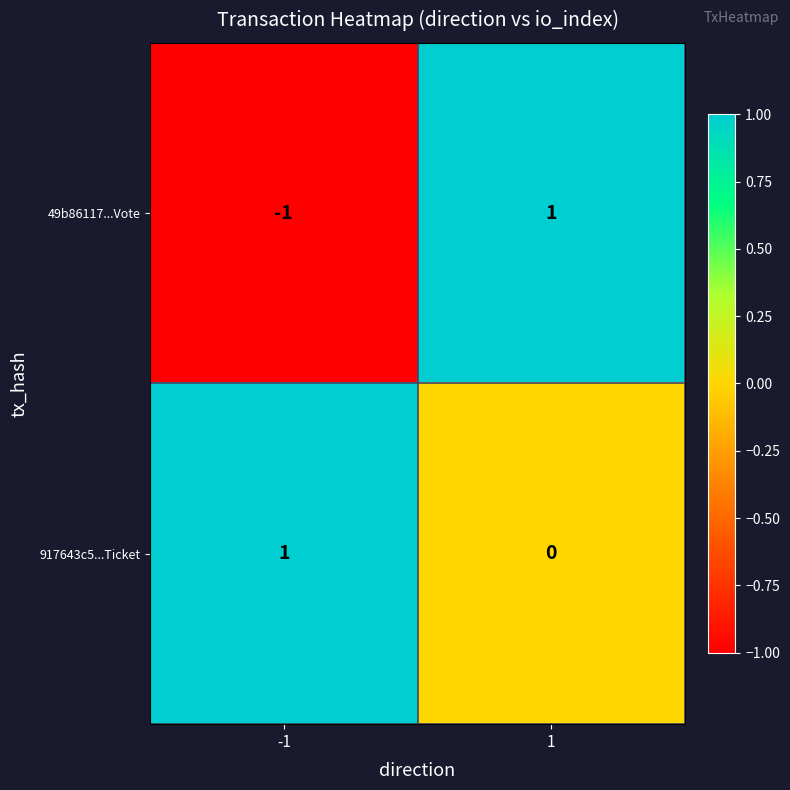

Count the number of data series in this chart.

2